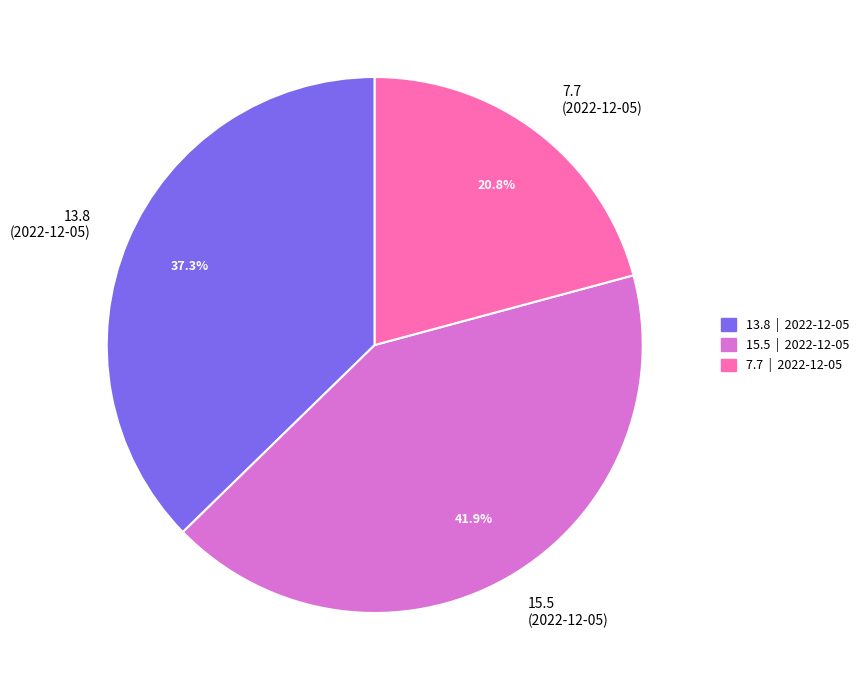

To the nearest percent, what is the difference between the largest and smallest slice percentages?

21%